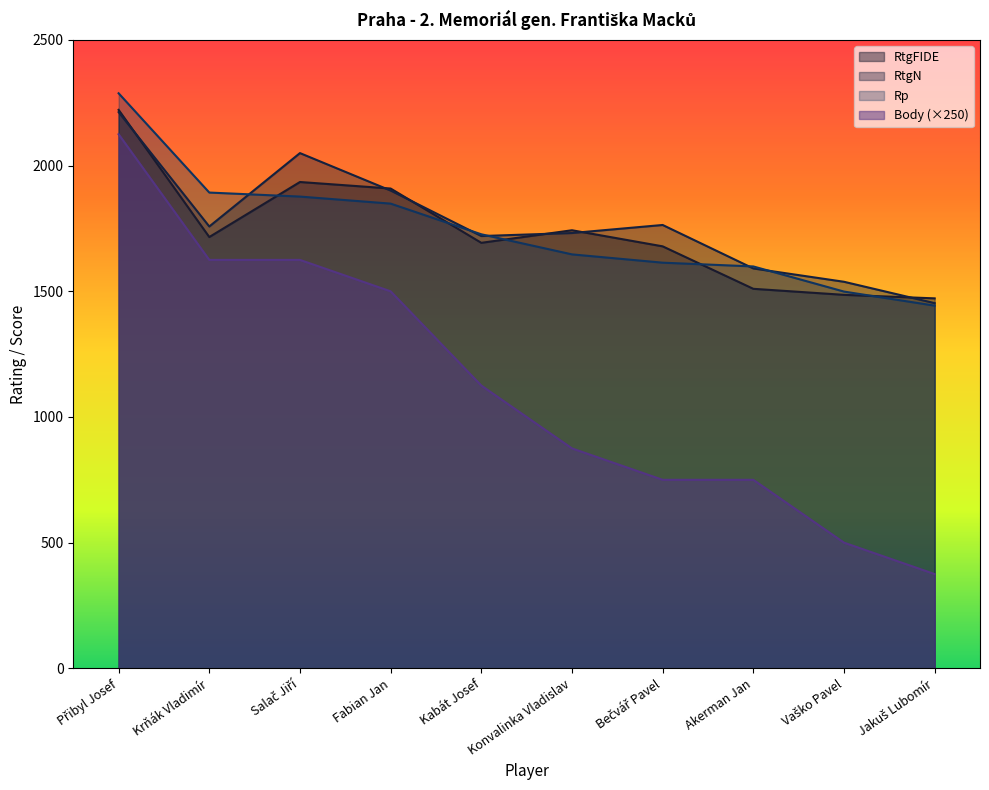

What is the value of the Rp point at the 2nd from the left?

1893